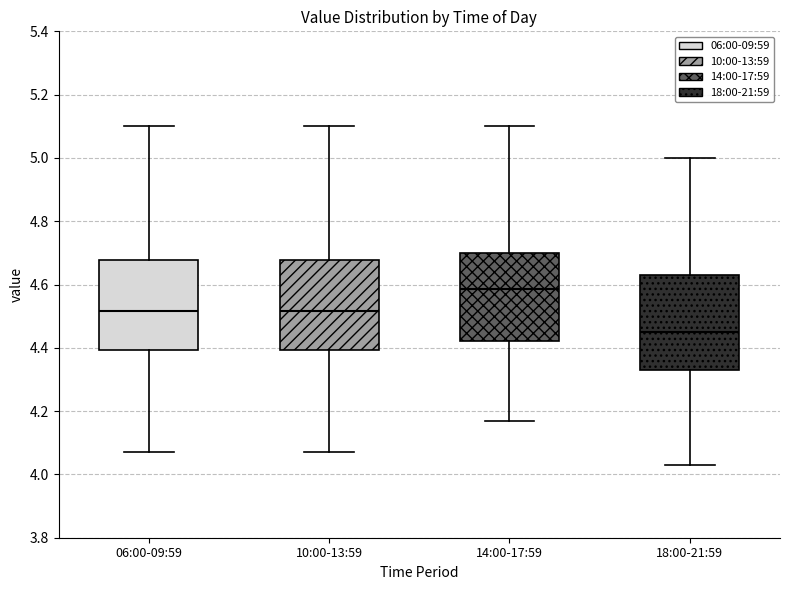

Which box's median line is the highest?

14:00-17:59